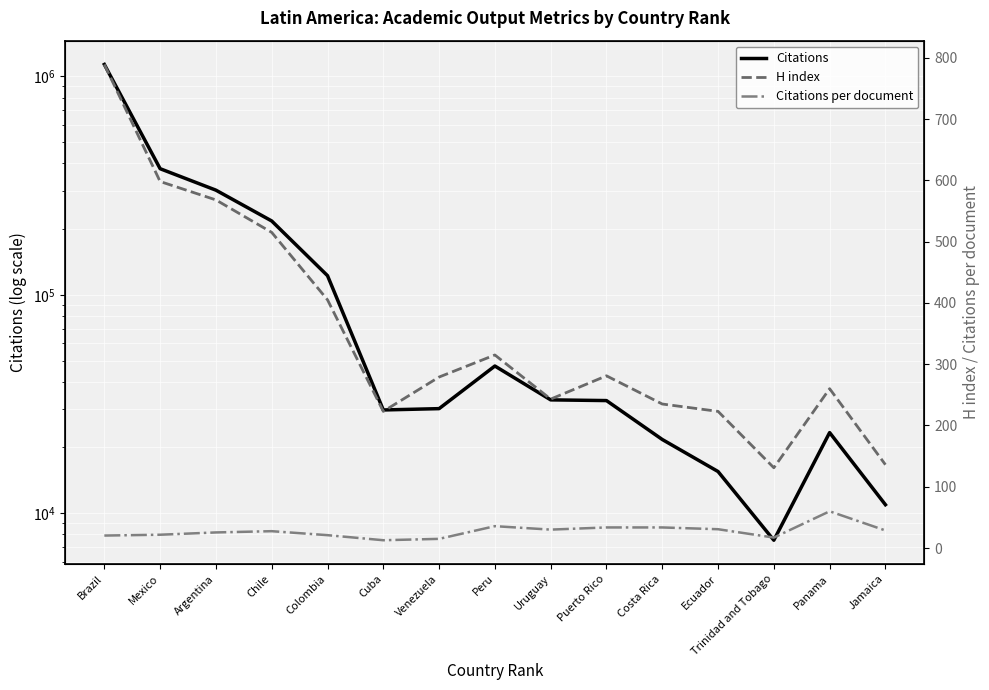

What is the label of the 6th point from the left?

Cuba